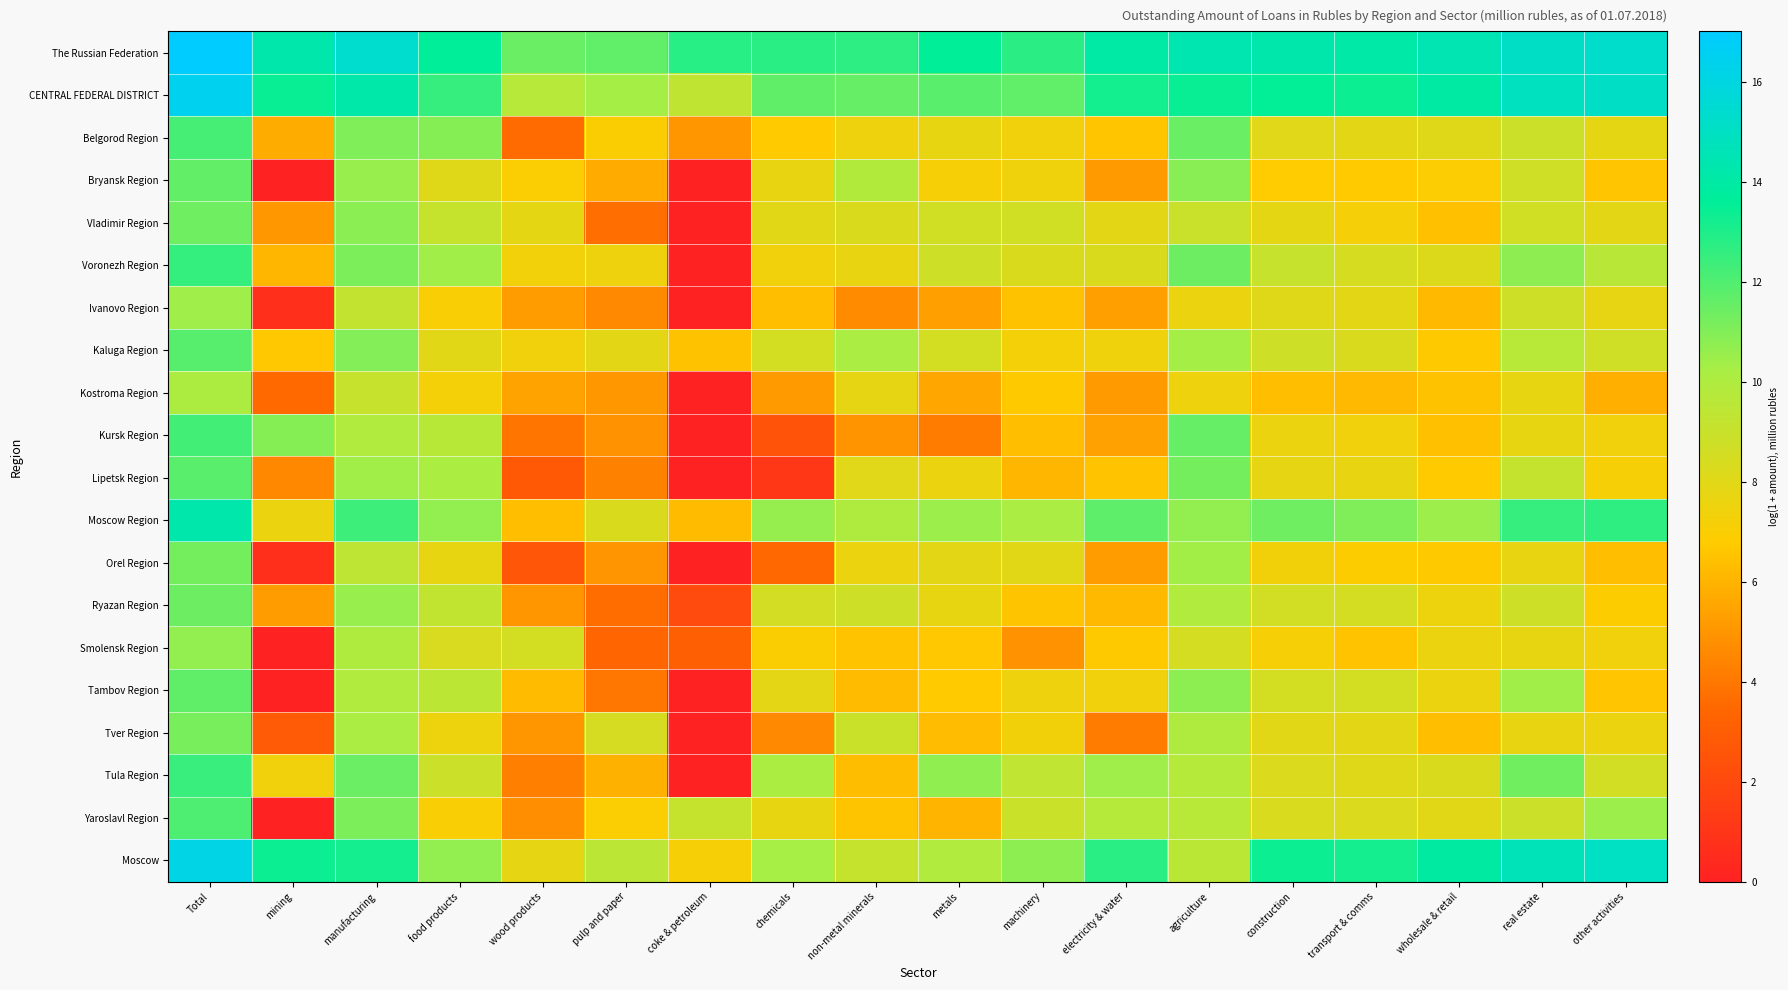

Reading left to right, what are all the values shown in this chart?

The Russian Federation: Total=17.0	mining=14.2	manufacturing=15.4	food products=13.6	wood products=11.5	pulp and paper=11.6	coke & petroleum=12.8	chemicals=12.8	non-metal minerals=12.7	metals=13.6	machinery=12.7	electricity & water=14.0	agriculture=14.4	construction=14.2	transport & comms=14.1	wholesale & retail=14.4	real estate=15.1	other activities=15.3
CENTRAL FEDERAL DISTRICT: Total=16.4	mining=13.4	manufacturing=14.1	food products=12.5	wood products=9.7	pulp and paper=10.3	coke & petroleum=9.3	chemicals=11.7	non-metal minerals=11.6	metals=11.8	machinery=11.7	electricity & water=13.2	agriculture=13.4	construction=13.5	transport & comms=13.3	wholesale & retail=13.9	real estate=14.9	other activities=15.1
Belgorod Region: Total=12.2	mining=5.7	manufacturing=11.1	food products=10.9	wood products=3.6	pulp and paper=7.0	coke & petroleum=5.0	chemicals=6.8	non-metal minerals=7.5	metals=7.7	machinery=7.3	electricity & water=6.6	agriculture=11.5	construction=8.0	transport & comms=7.9	wholesale & retail=8.0	real estate=8.9	other activities=7.8
Bryansk Region: Total=11.6	mining=0.0	manufacturing=10.6	food products=8.0	wood products=7.0	pulp and paper=5.7	coke & petroleum=0.0	chemicals=7.6	non-metal minerals=9.9	metals=7.1	machinery=7.4	electricity & water=5.2	agriculture=10.9	construction=6.8	transport & comms=6.8	wholesale & retail=6.9	real estate=8.7	other activities=6.6
Vladimir Region: Total=11.4	mining=5.1	manufacturing=10.8	food products=9.1	wood products=7.8	pulp and paper=3.7	coke & petroleum=0.0	chemicals=8.0	non-metal minerals=8.3	metals=8.7	machinery=8.7	electricity & water=7.9	agriculture=8.9	construction=7.8	transport & comms=7.2	wholesale & retail=6.4	real estate=8.6	other activities=7.9
Voronezh Region: Total=12.5	mining=6.1	manufacturing=11.1	food products=10.4	wood products=7.3	pulp and paper=7.5	coke & petroleum=0.0	chemicals=7.4	non-metal minerals=7.7	metals=8.8	machinery=8.2	electricity & water=8.3	agriculture=11.4	construction=9.0	transport & comms=8.4	wholesale & retail=8.2	real estate=10.8	other activities=9.6
Ivanovo Region: Total=10.4	mining=0.7	manufacturing=9.2	food products=7.0	wood products=5.2	pulp and paper=4.6	coke & petroleum=0.0	chemicals=6.4	non-metal minerals=4.7	metals=5.3	machinery=6.5	electricity & water=5.3	agriculture=7.5	construction=8.1	transport & comms=7.9	wholesale & retail=6.2	real estate=8.8	other activities=7.8
Kaluga Region: Total=11.8	mining=6.7	manufacturing=11.0	food products=8.0	wood products=7.3	pulp and paper=7.9	coke & petroleum=6.5	chemicals=8.6	non-metal minerals=10.1	metals=8.5	machinery=7.2	electricity & water=7.4	agriculture=10.3	construction=8.8	transport & comms=8.3	wholesale & retail=6.7	real estate=9.6	other activities=8.7
Kostroma Region: Total=10.1	mining=3.5	manufacturing=9.0	food products=7.2	wood products=5.5	pulp and paper=5.1	coke & petroleum=0.0	chemicals=5.2	non-metal minerals=7.8	metals=5.6	machinery=6.7	electricity & water=5.2	agriculture=7.5	construction=6.4	transport & comms=6.2	wholesale & retail=6.5	real estate=7.7	other activities=5.9
Kursk Region: Total=12.2	mining=10.9	manufacturing=9.9	food products=9.7	wood products=3.9	pulp and paper=4.9	coke & petroleum=0.0	chemicals=2.5	non-metal minerals=4.9	metals=4.2	machinery=6.4	electricity & water=5.4	agriculture=11.6	construction=7.6	transport & comms=7.3	wholesale & retail=6.4	real estate=7.7	other activities=7.4
Lipetsk Region: Total=11.8	mining=4.6	manufacturing=10.4	food products=10.1	wood products=2.8	pulp and paper=4.3	coke & petroleum=0.0	chemicals=1.1	non-metal minerals=8.0	metals=7.6	machinery=6.1	electricity & water=6.5	agriculture=11.2	construction=7.8	transport & comms=7.6	wholesale & retail=6.8	real estate=9.2	other activities=7.1
Moscow Region: Total=14.2	mining=7.6	manufacturing=12.4	food products=10.7	wood products=6.4	pulp and paper=8.3	coke & petroleum=6.3	chemicals=10.6	non-metal minerals=10.0	metals=10.5	machinery=10.1	electricity & water=11.7	agriculture=10.6	construction=11.4	transport & comms=11.0	wholesale & retail=10.4	real estate=12.5	other activities=12.6
Orel Region: Total=11.3	mining=0.7	manufacturing=9.4	food products=7.7	wood products=2.7	pulp and paper=5.0	coke & petroleum=0.0	chemicals=3.5	non-metal minerals=7.6	metals=7.9	machinery=8.0	electricity & water=5.3	agriculture=10.3	construction=7.3	transport & comms=6.9	wholesale & retail=6.7	real estate=7.6	other activities=6.4
Ryazan Region: Total=11.4	mining=5.2	manufacturing=10.6	food products=9.2	wood products=5.0	pulp and paper=3.7	coke & petroleum=2.1	chemicals=8.6	non-metal minerals=8.8	metals=7.7	machinery=6.6	electricity & water=6.2	agriculture=9.9	construction=8.6	transport & comms=8.5	wholesale & retail=7.5	real estate=8.8	other activities=6.9
Smolensk Region: Total=10.7	mining=0.0	manufacturing=10.0	food products=8.3	wood products=8.6	pulp and paper=3.4	coke & petroleum=3.1	chemicals=7.0	non-metal minerals=6.5	metals=6.7	machinery=4.9	electricity & water=6.7	agriculture=8.5	construction=7.1	transport & comms=6.5	wholesale & retail=7.6	real estate=7.7	other activities=7.4
Tambov Region: Total=11.7	mining=0.0	manufacturing=10.0	food products=9.4	wood products=6.3	pulp and paper=4.0	coke & petroleum=0.0	chemicals=7.9	non-metal minerals=6.3	metals=6.8	machinery=7.5	electricity & water=7.4	agriculture=10.8	construction=8.6	transport & comms=8.6	wholesale & retail=7.6	real estate=10.4	other activities=6.6
Tver Region: Total=11.2	mining=2.8	manufacturing=10.1	food products=7.5	wood products=5.0	pulp and paper=8.5	coke & petroleum=0.0	chemicals=4.6	non-metal minerals=8.9	metals=6.3	machinery=7.3	electricity & water=4.2	agriculture=10.0	construction=8.0	transport & comms=7.9	wholesale & retail=6.4	real estate=7.7	other activities=7.6
Tula Region: Total=12.4	mining=7.4	manufacturing=11.4	food products=8.9	wood products=4.3	pulp and paper=5.9	coke & petroleum=0.0	chemicals=10.1	non-metal minerals=6.3	metals=10.7	machinery=9.3	electricity & water=10.4	agriculture=9.7	construction=8.2	transport & comms=8.1	wholesale & retail=8.3	real estate=11.3	other activities=8.6
Yaroslavl Region: Total=12.1	mining=0.0	manufacturing=11.1	food products=7.0	wood products=4.8	pulp and paper=6.9	coke & petroleum=9.1	chemicals=7.7	non-metal minerals=6.6	metals=6.0	machinery=8.9	electricity & water=9.8	agriculture=9.6	construction=8.3	transport & comms=8.2	wholesale & retail=7.9	real estate=8.9	other activities=10.5
Moscow: Total=16.1	mining=13.3	manufacturing=13.2	food products=10.7	wood products=7.8	pulp and paper=9.5	coke & petroleum=7.2	chemicals=10.2	non-metal minerals=9.1	metals=9.9	machinery=10.8	electricity & water=12.8	agriculture=9.6	construction=13.3	transport & comms=13.2	wholesale & retail=13.9	real estate=14.7	other activities=15.0